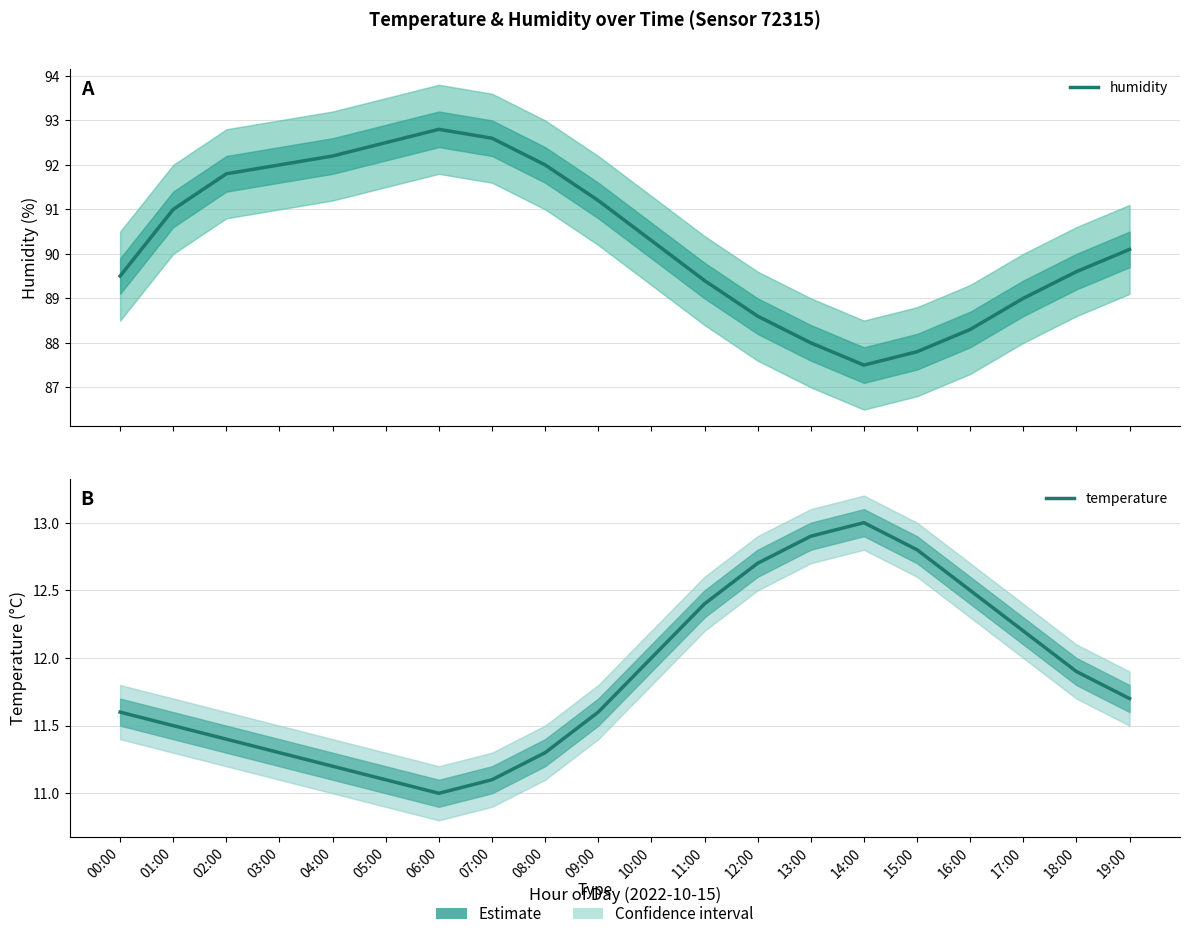

True or false: temperature and humidity intersect in this chart.

False